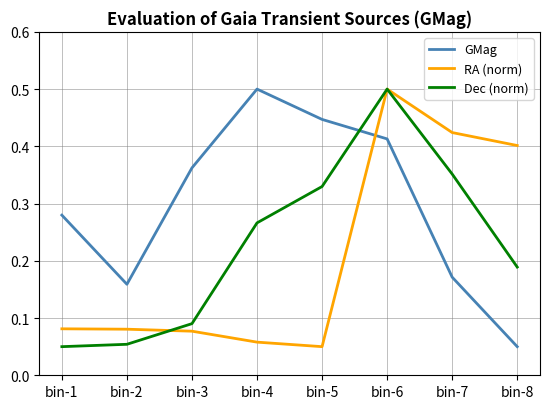

True or false: Dec (norm) and GMag intersect in this chart.

True